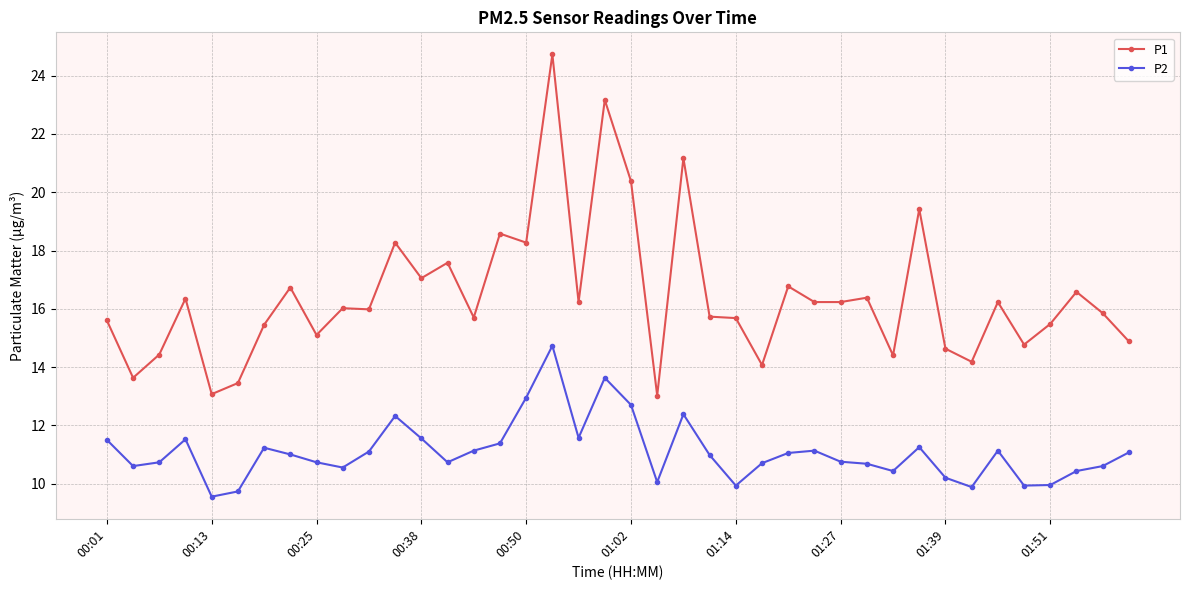

True or false: P1 has more than 1 points higher than both neighbors.

True